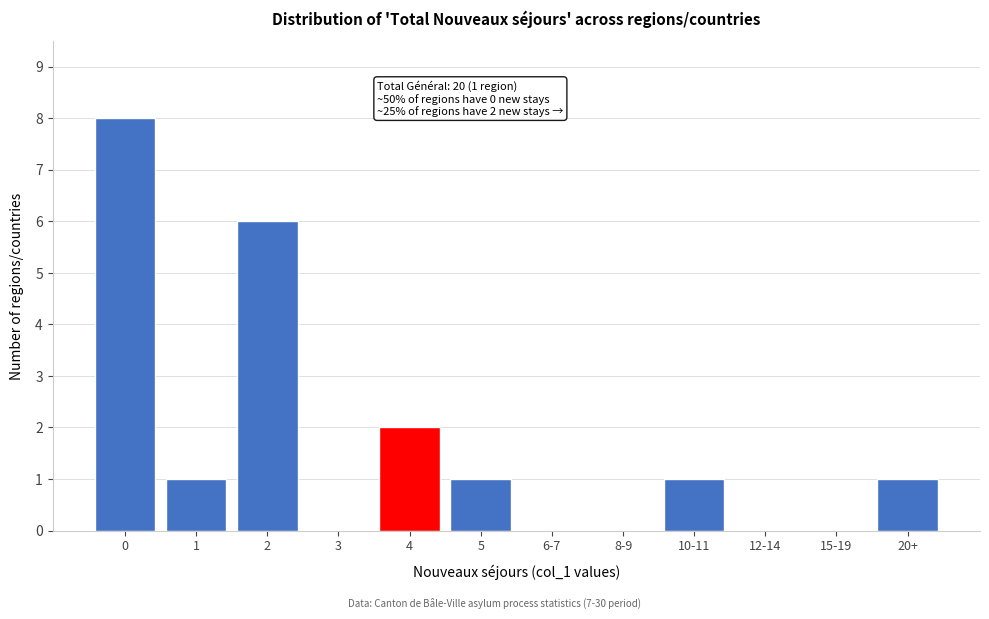

Reading left to right, what are all the values shown in this chart?

0=8	1=1	2=6	3=0	4=2	5=1	6-7=0	8-9=0	10-11=1	12-14=0	15-19=0	20+=1